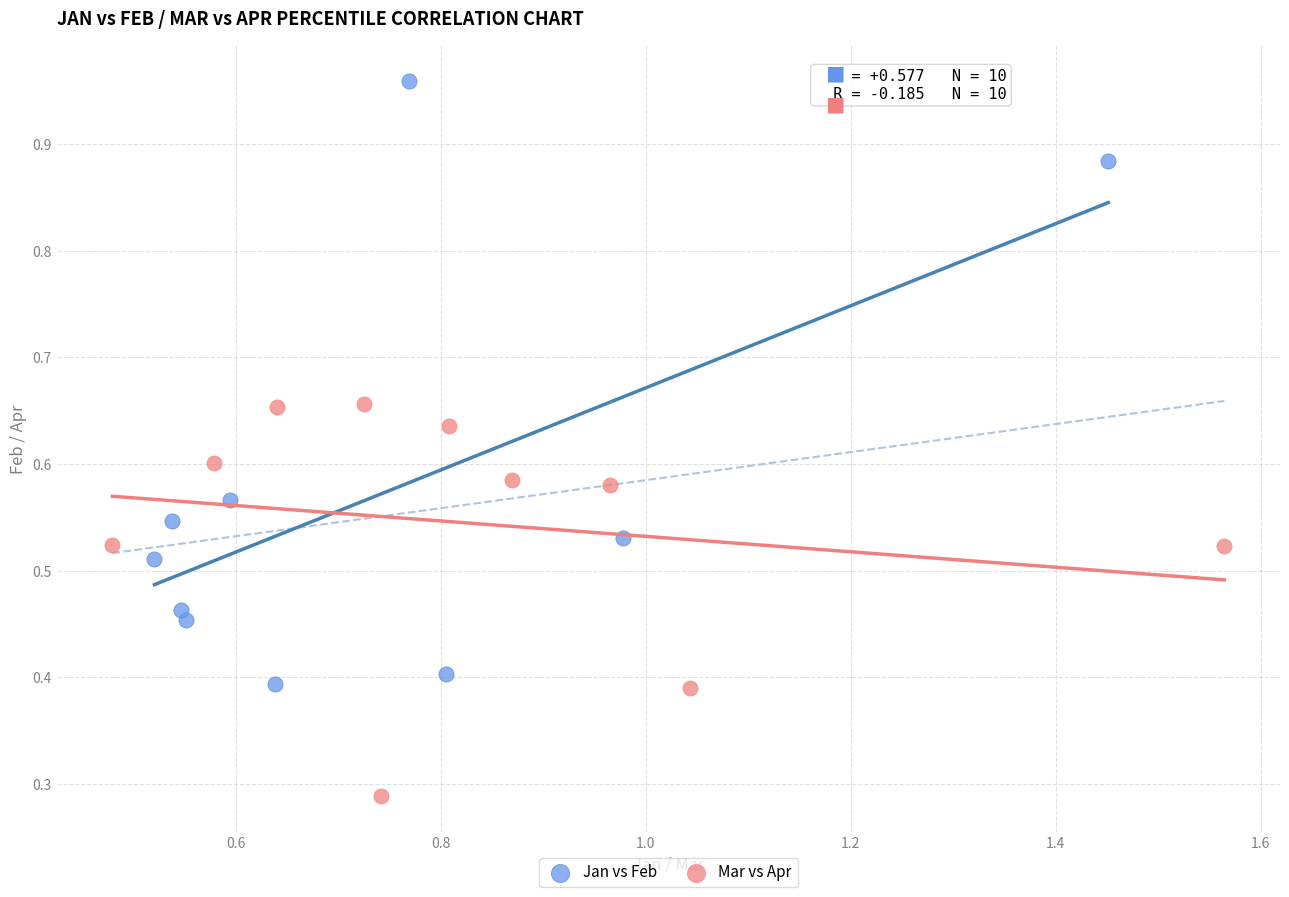

Which series contains the lowest Y value?

Mar vs Apr